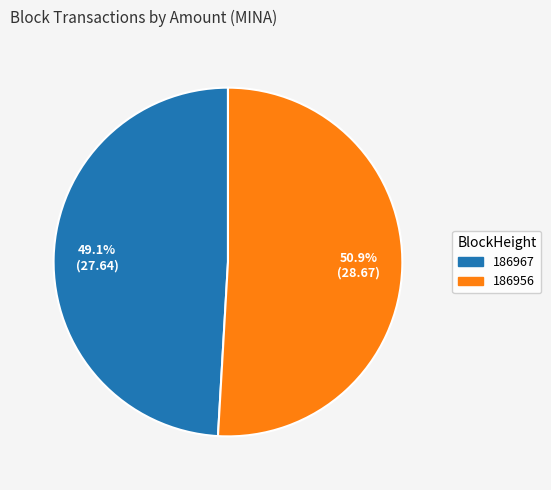

Rank the categories by value from highest to lowest.

186956, 186967